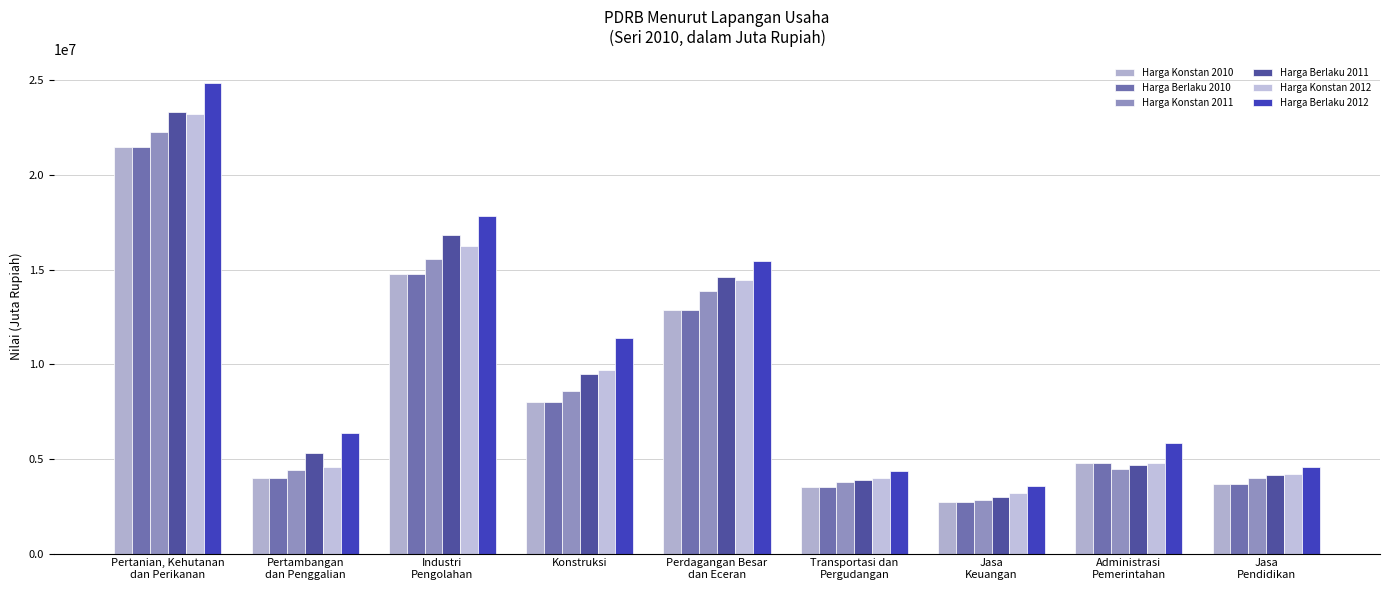

What is the lowest value of the Harga Konstan 2012 series?

3187335.7